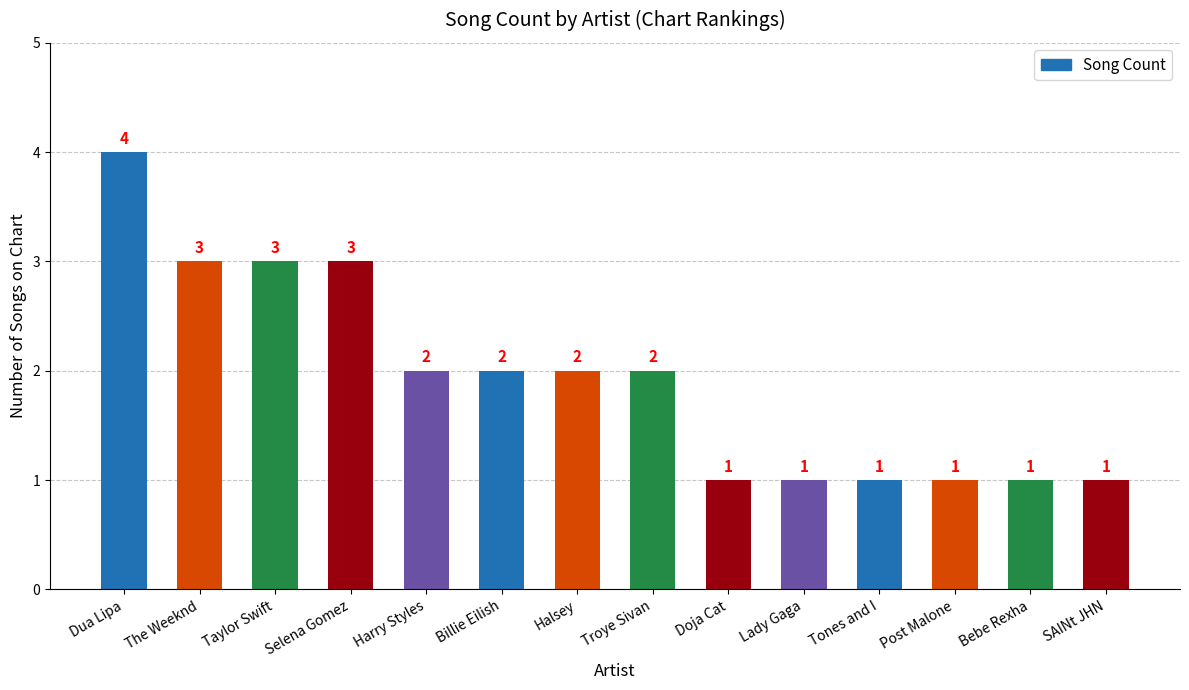

How many categories are shown in the chart?

14